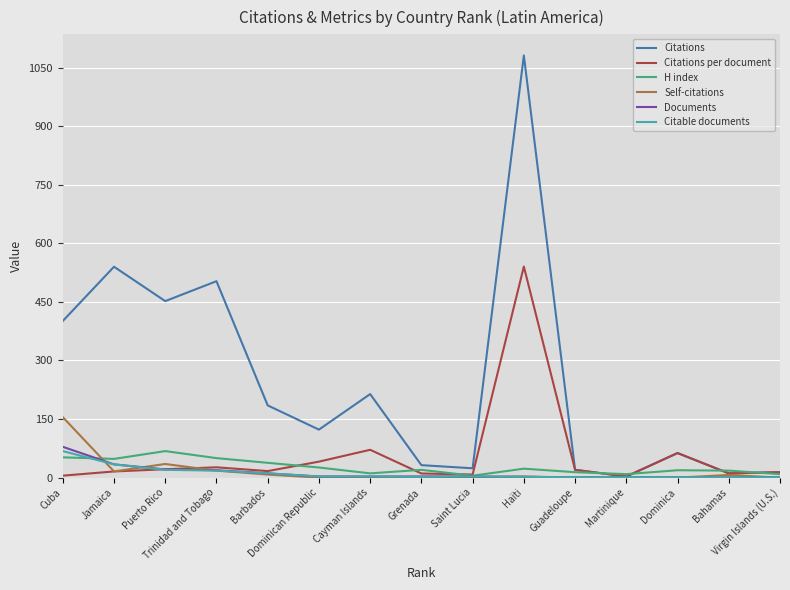

Which series has the largest total across all categories?

Citations